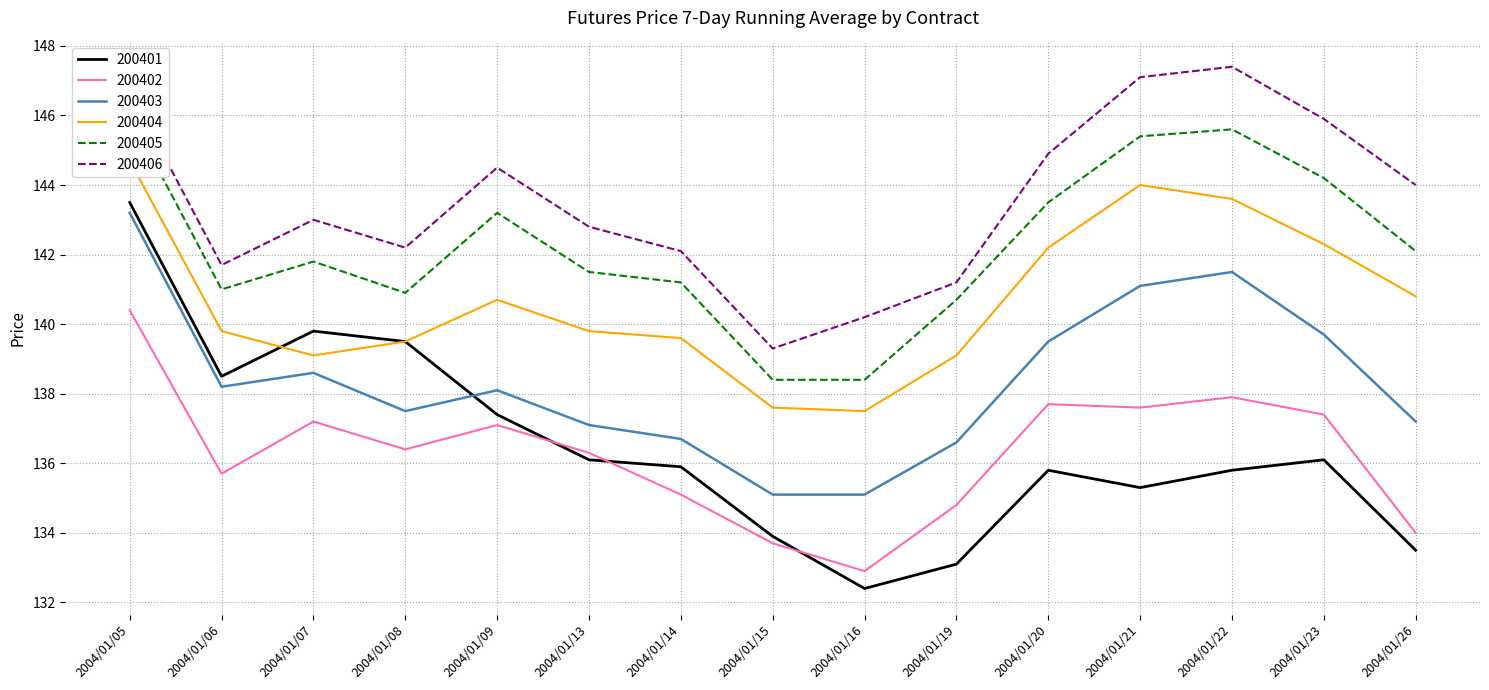

True or false: 200406 and 200402 cross at least once.

False